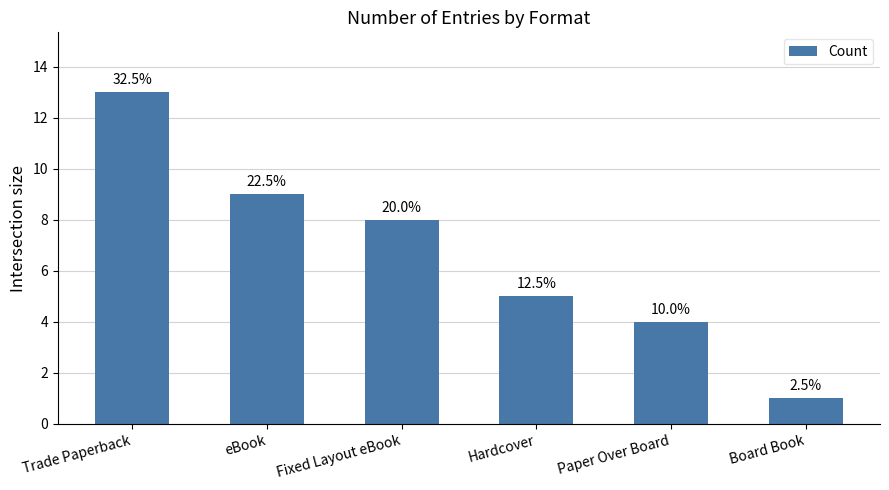

At which category does the chart reach its minimum across all series?

Board Book